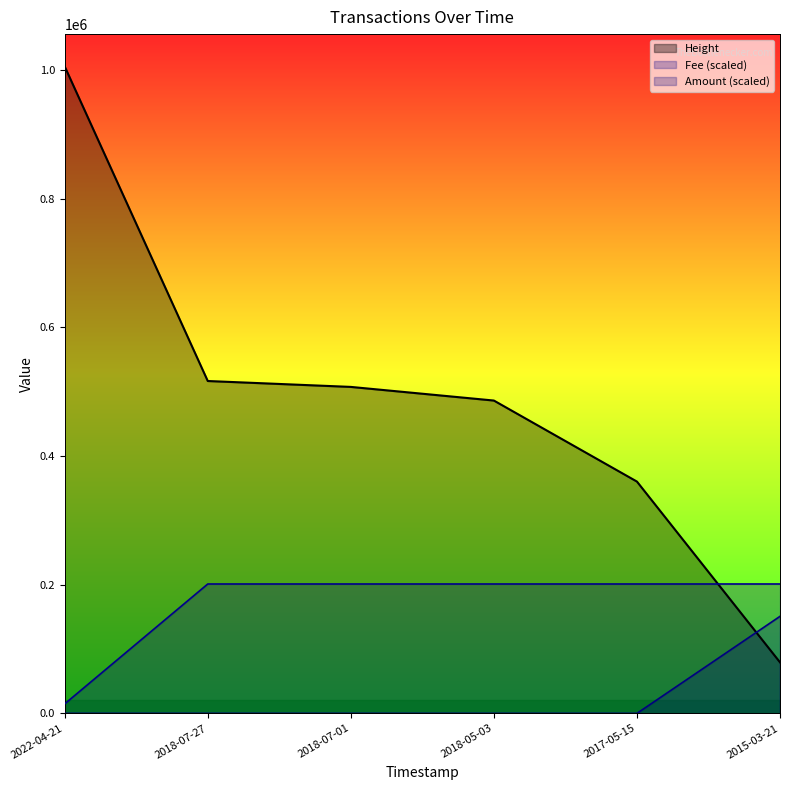

The value of Height at 2022-04-21 is 1005560.0. True or false?

True